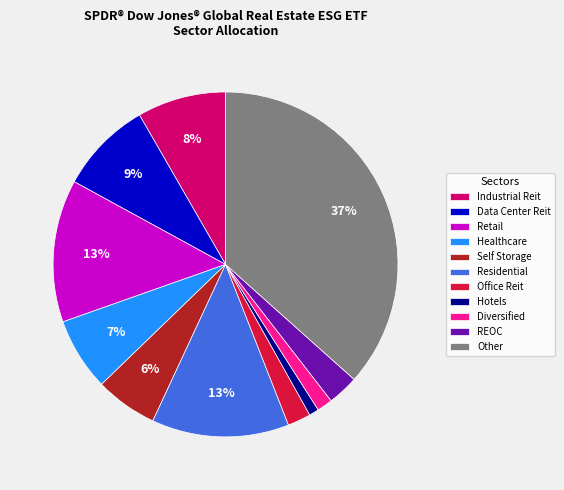

Which slice is the largest?

Other